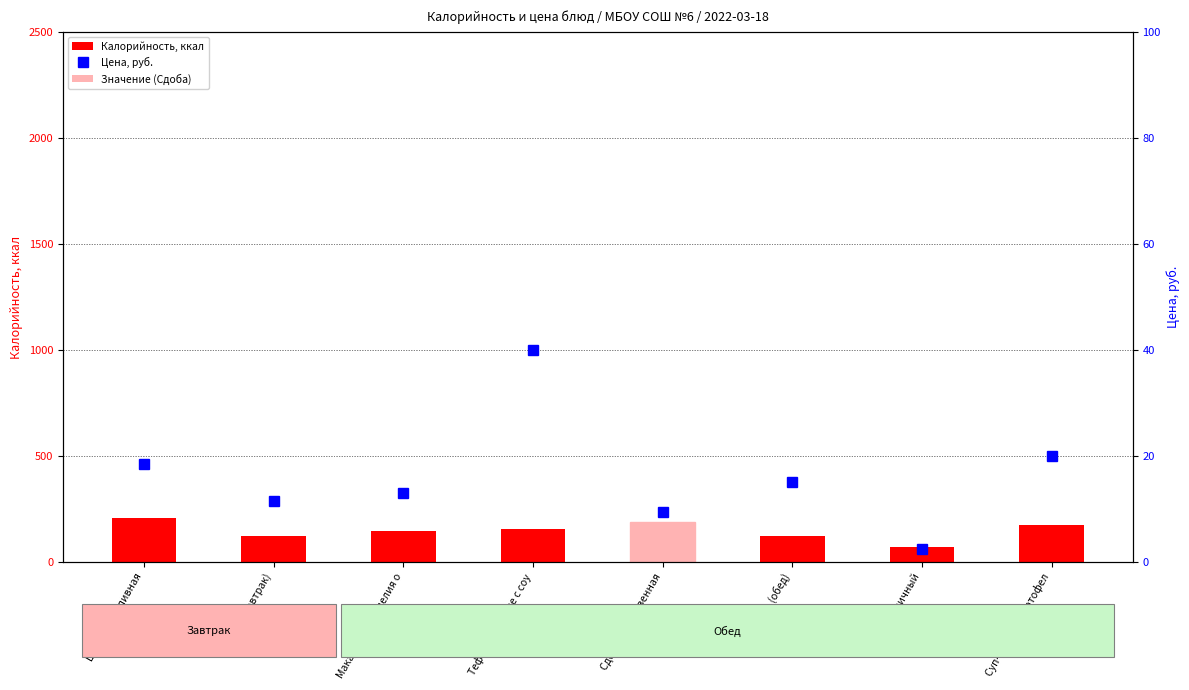

At which label does Цена first exceed 15?

Шанежка наливная